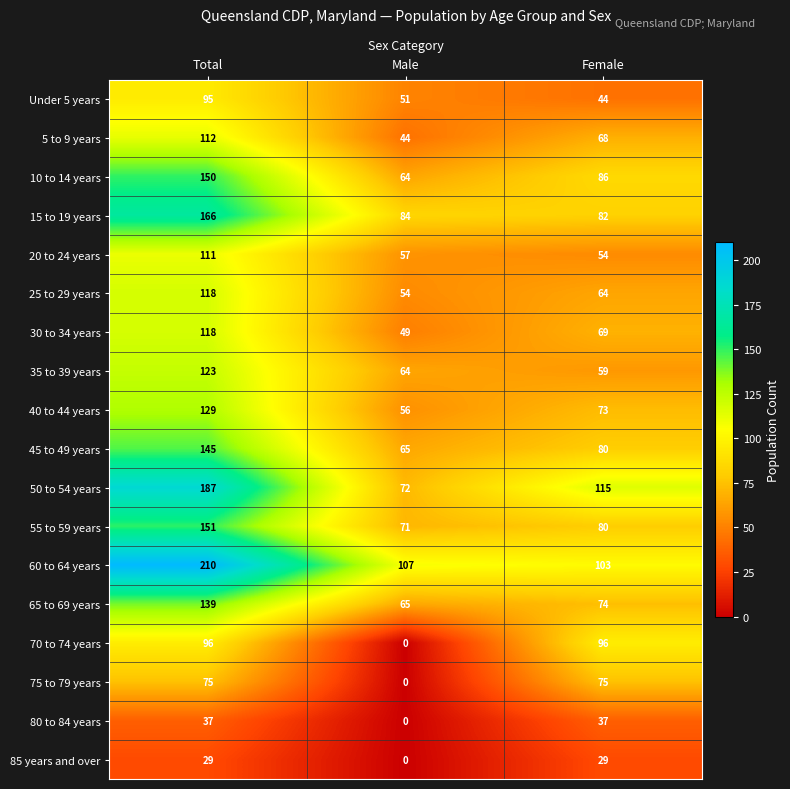

How many 10 to 14 years values are between 64 and 150?

3